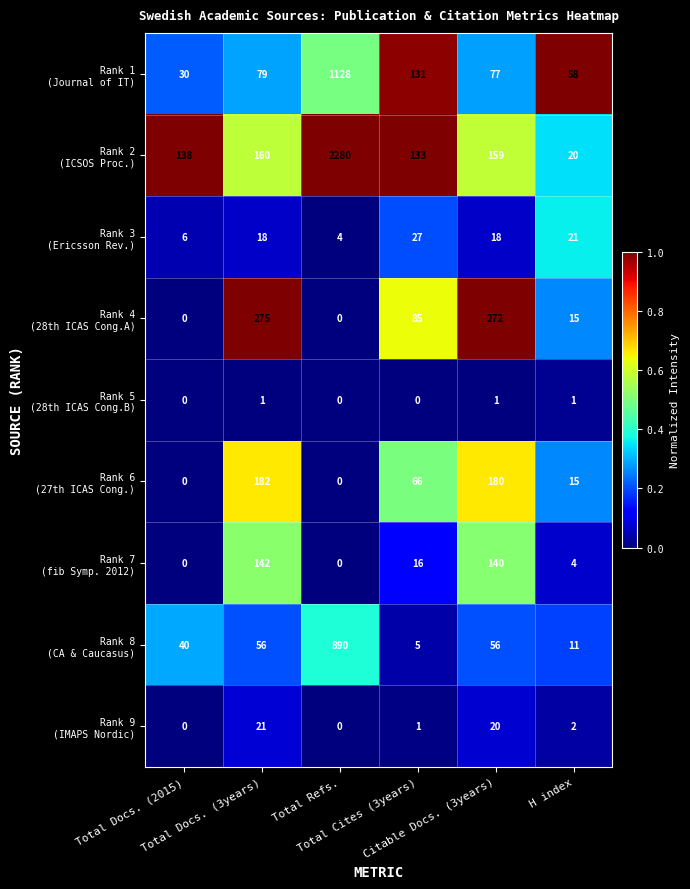

How many distinct data groups are displayed?

9